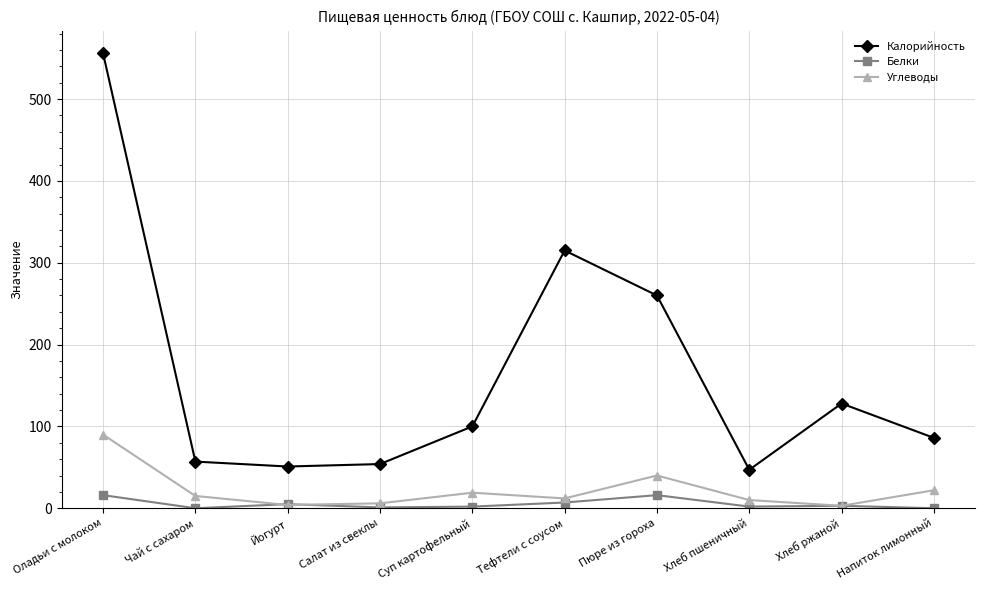

Count the number of categories in the chart.

10